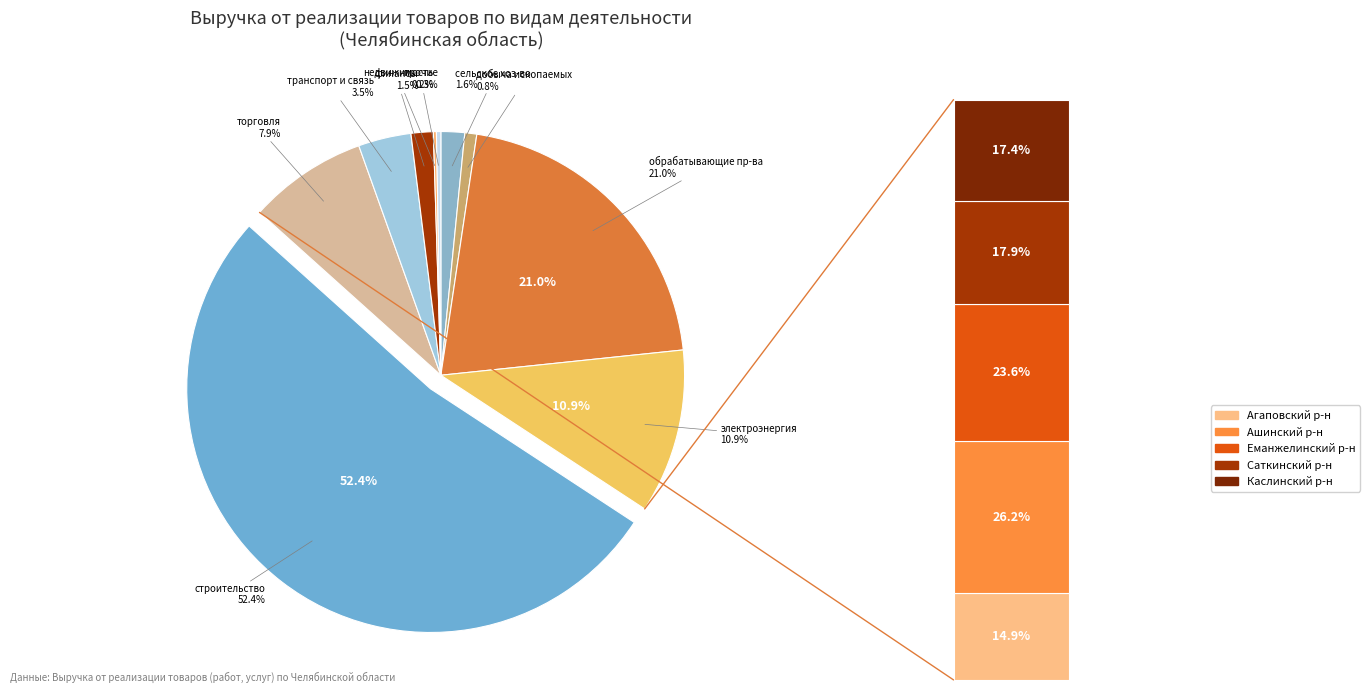

What is the ratio of the value at производство и распределение электроэнергии to the value at строительство?

0.2